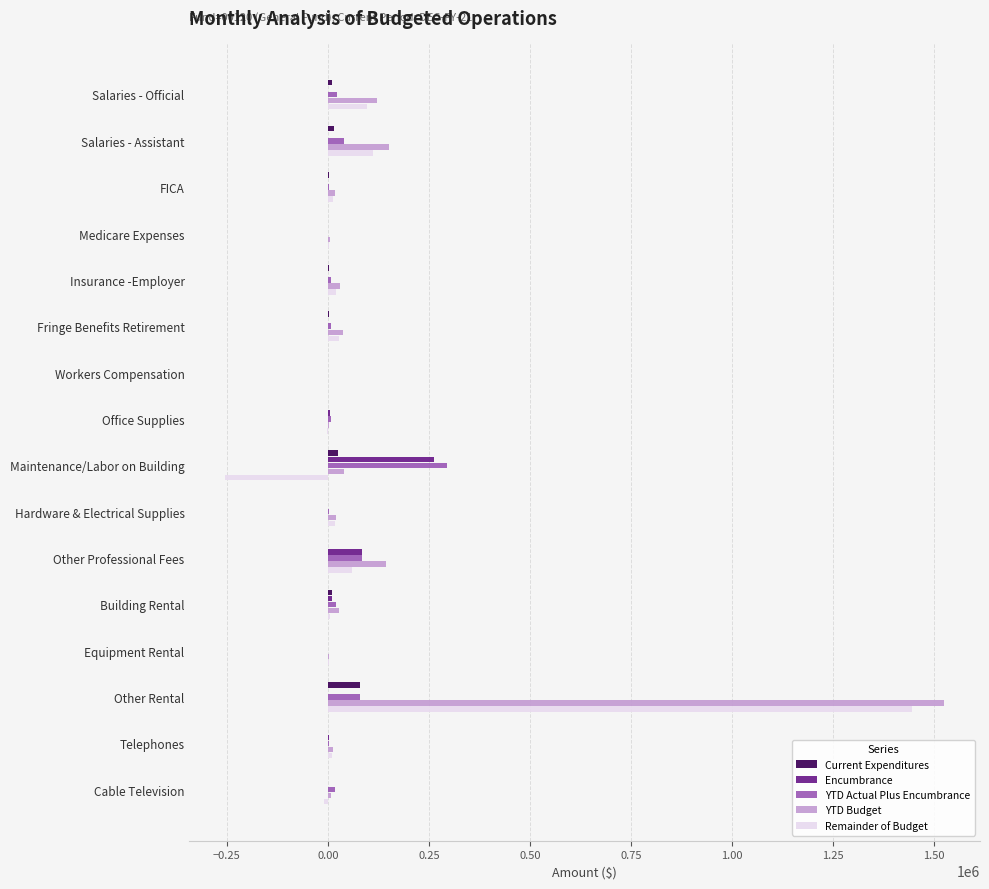

At which category does the chart reach its peak across all series?

Other Rental